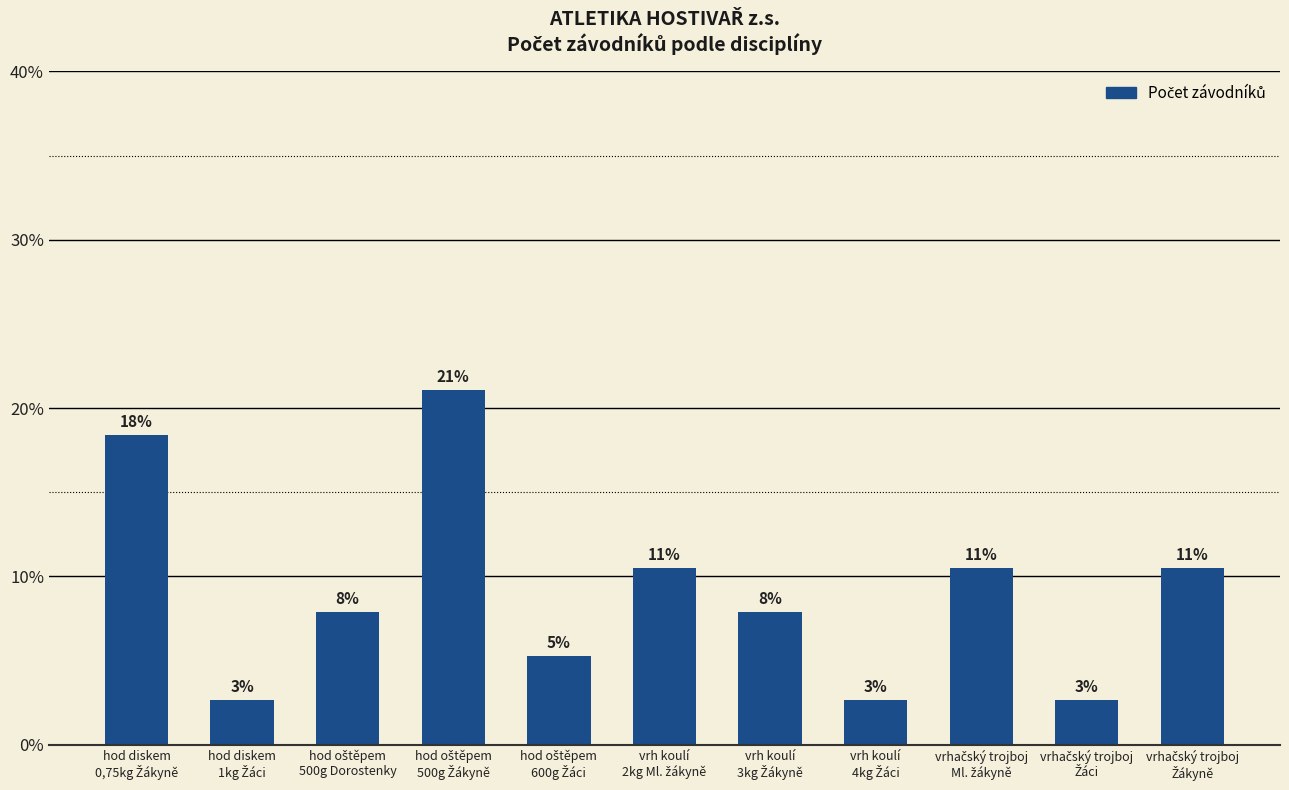

What position from the right is hod diskem
1kg Žáci?

10